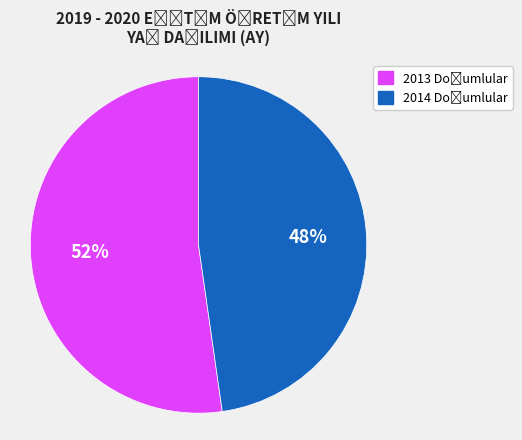

To the nearest percent, what is the average slice percentage?

50%